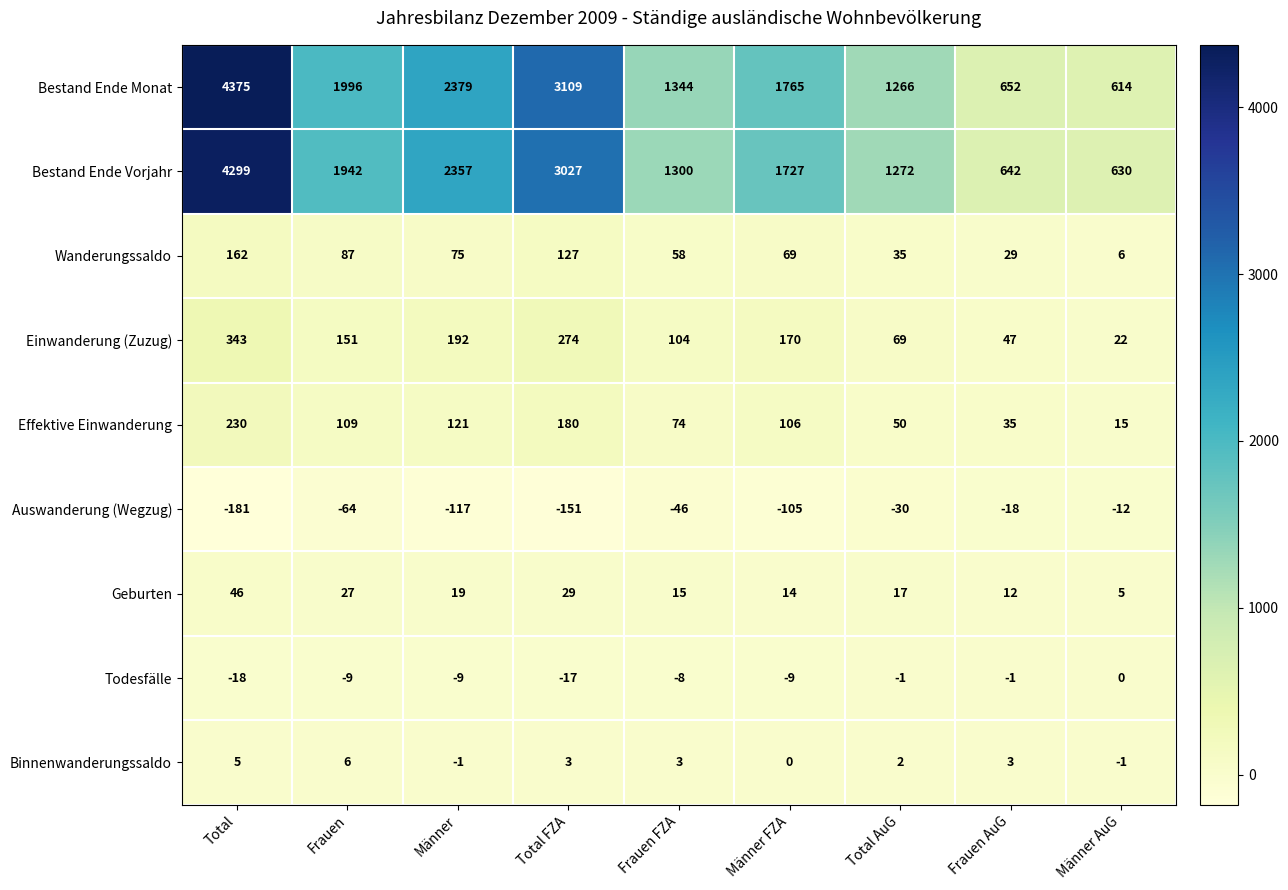

Which series has the largest range (max minus min)?

Bestand Ende Monat